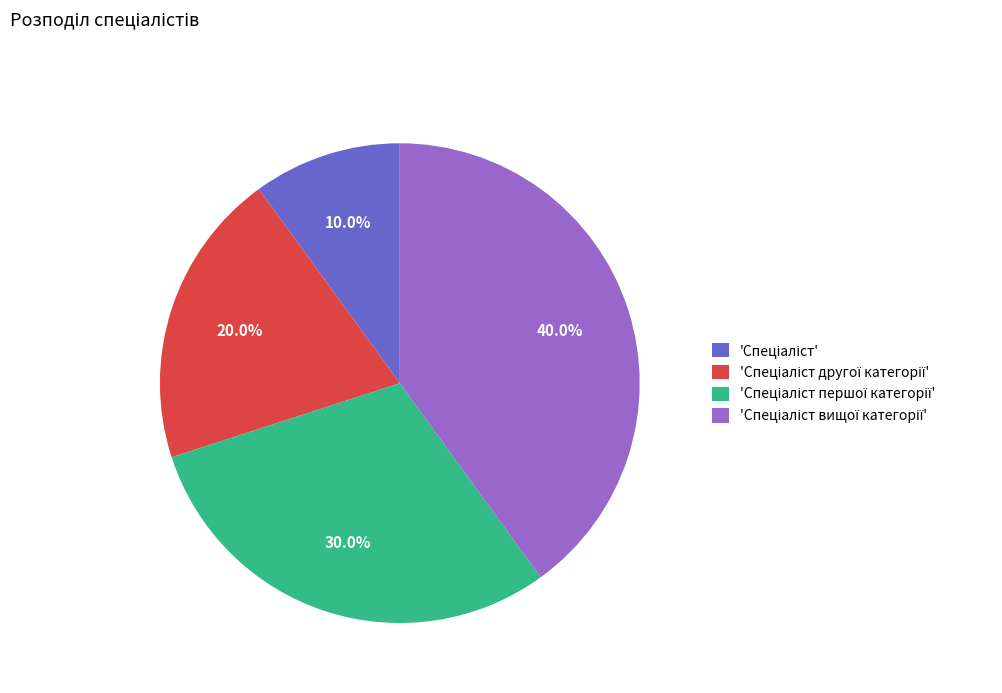

Is there a majority slice in this chart?

No